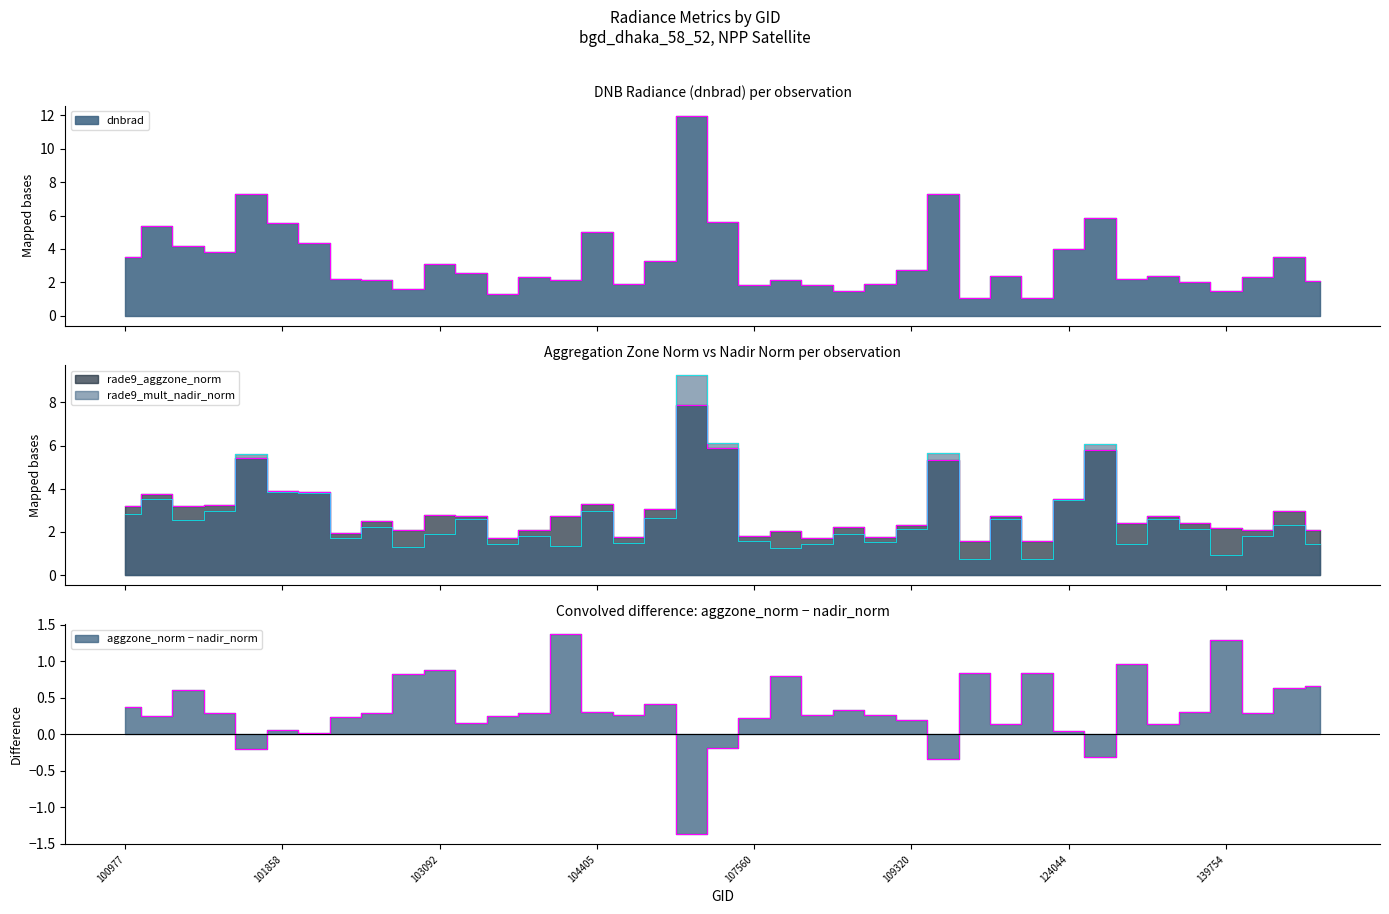

Rank the series at 100977 from lowest to highest value.

rade9_mult_nadir_norm, rade9_aggzone_norm, dnbrad